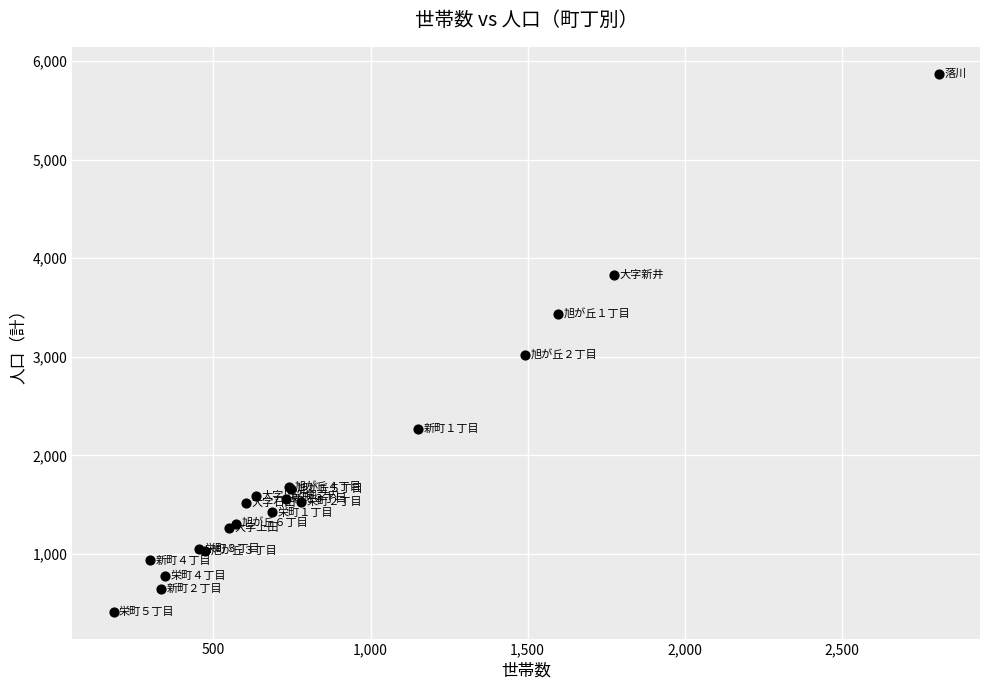

What Y value in the scatter plot is closest to 3143?

3019